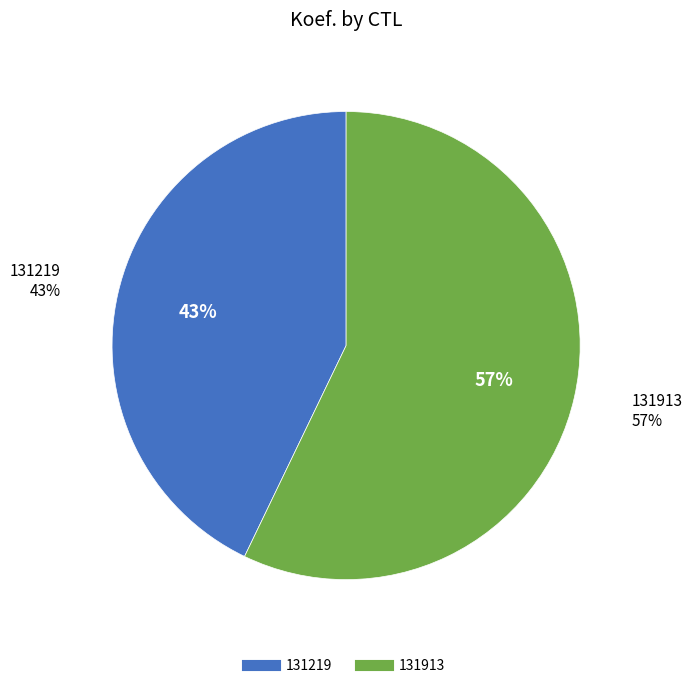

To the nearest percent, what is the average slice percentage?

50%